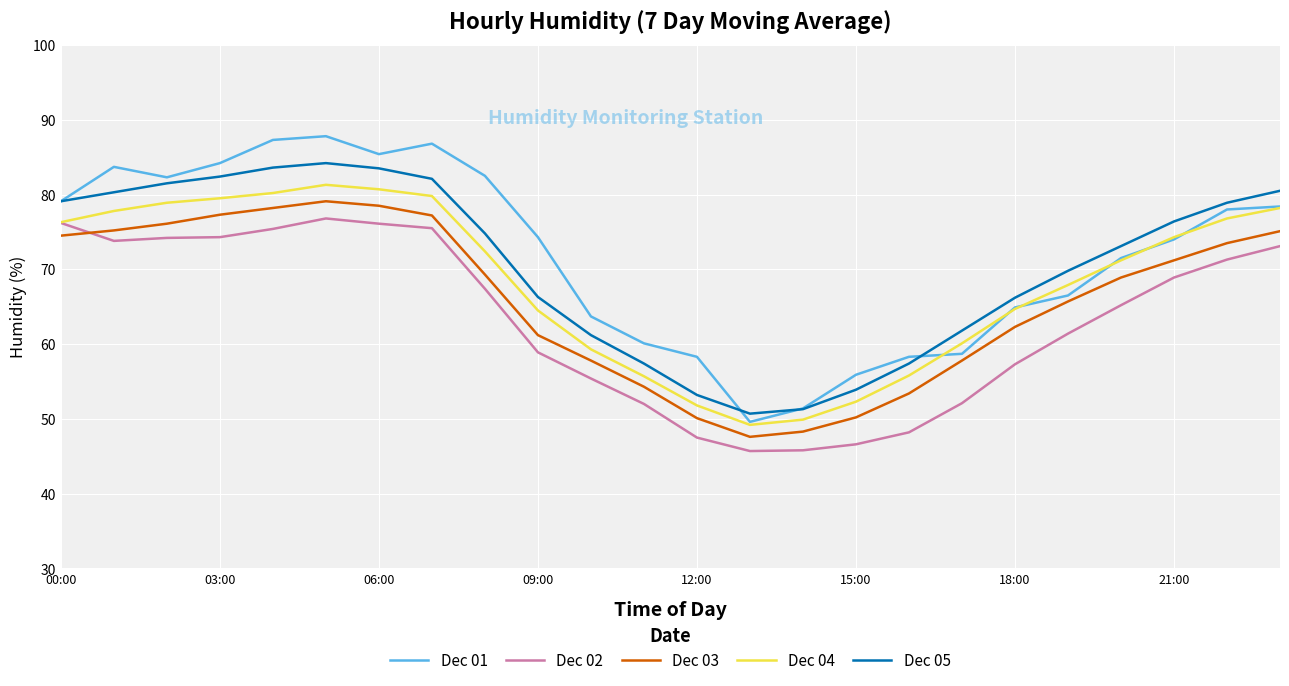

List the series in order of their overall mean, highest first.

Dec 01, Dec 05, Dec 04, Dec 03, Dec 02